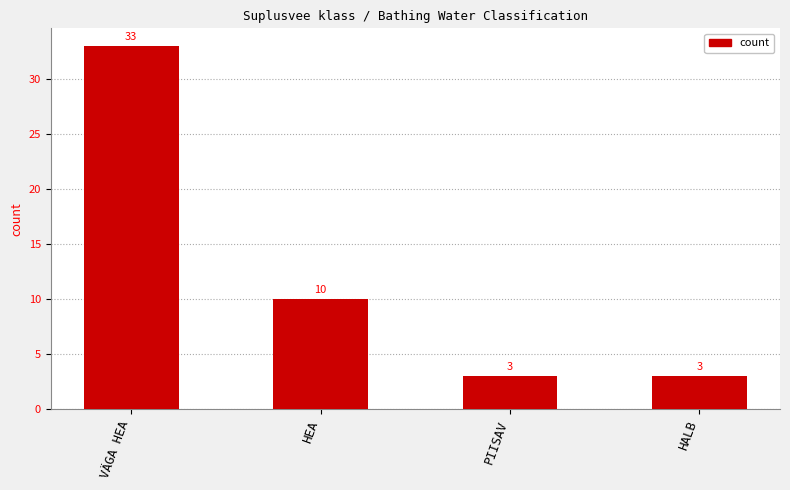

What is the label of the 3rd bar from the right?

HEA